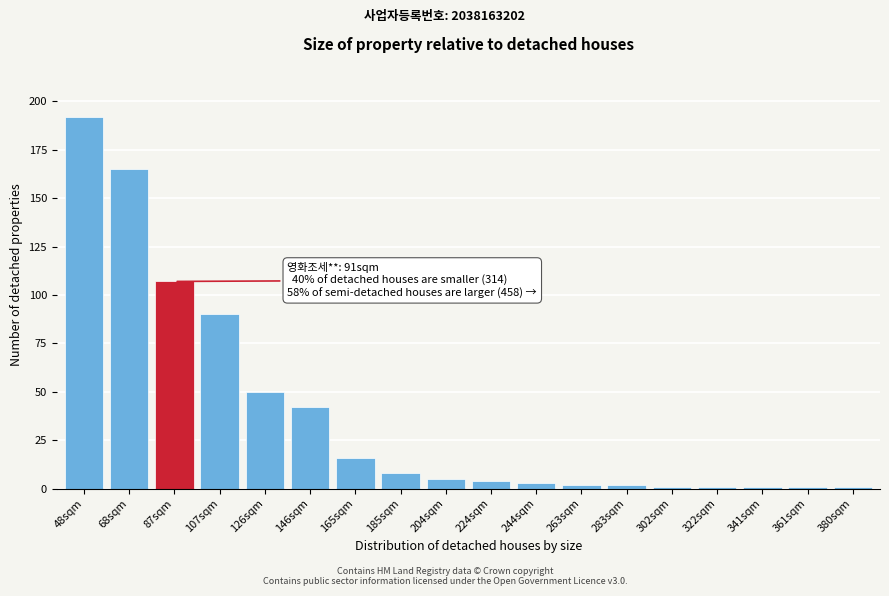

Reading left to right, extract all data points from this chart.

48sqm=192	68sqm=165	87sqm=107	107sqm=90	126sqm=50	146sqm=42	165sqm=16	185sqm=8	204sqm=5	224sqm=4	244sqm=3	263sqm=2	283sqm=2	302sqm=1	322sqm=1	341sqm=1	361sqm=1	380sqm=1